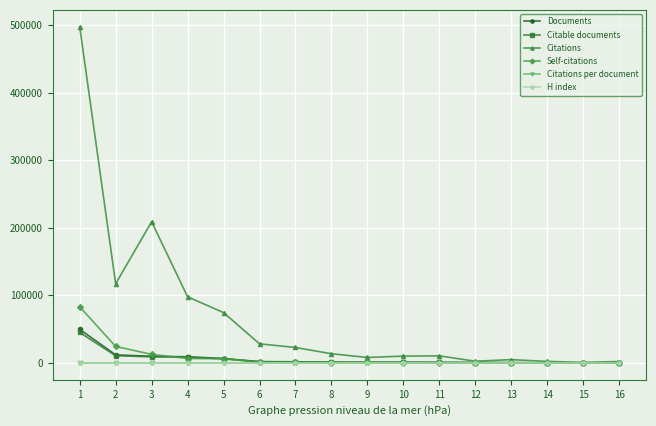

True or false: H index has more than 1 points higher than both neighbors.

True